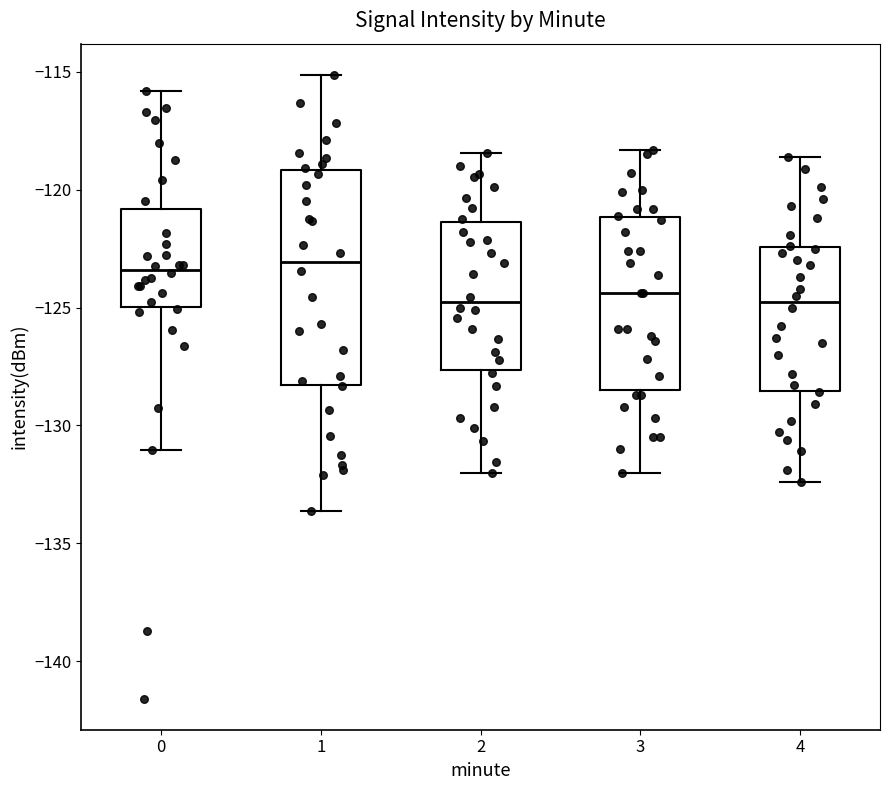

Comparing the boxes themselves (not the whiskers), which one is the tallest?

1